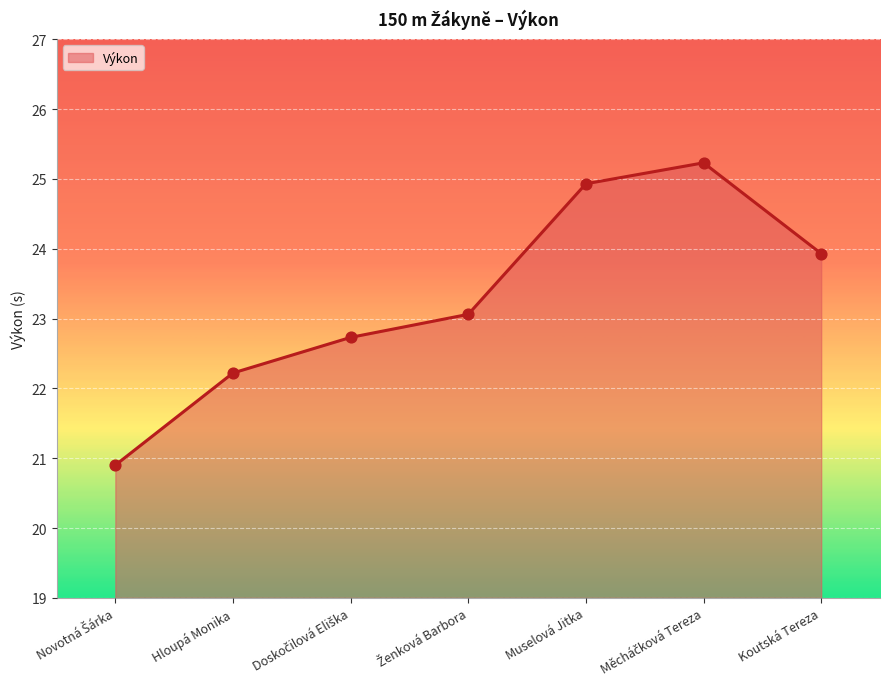

Approximately how many times larger is the value at Hloupá Monika compared to Muselová Jitka?

0.9